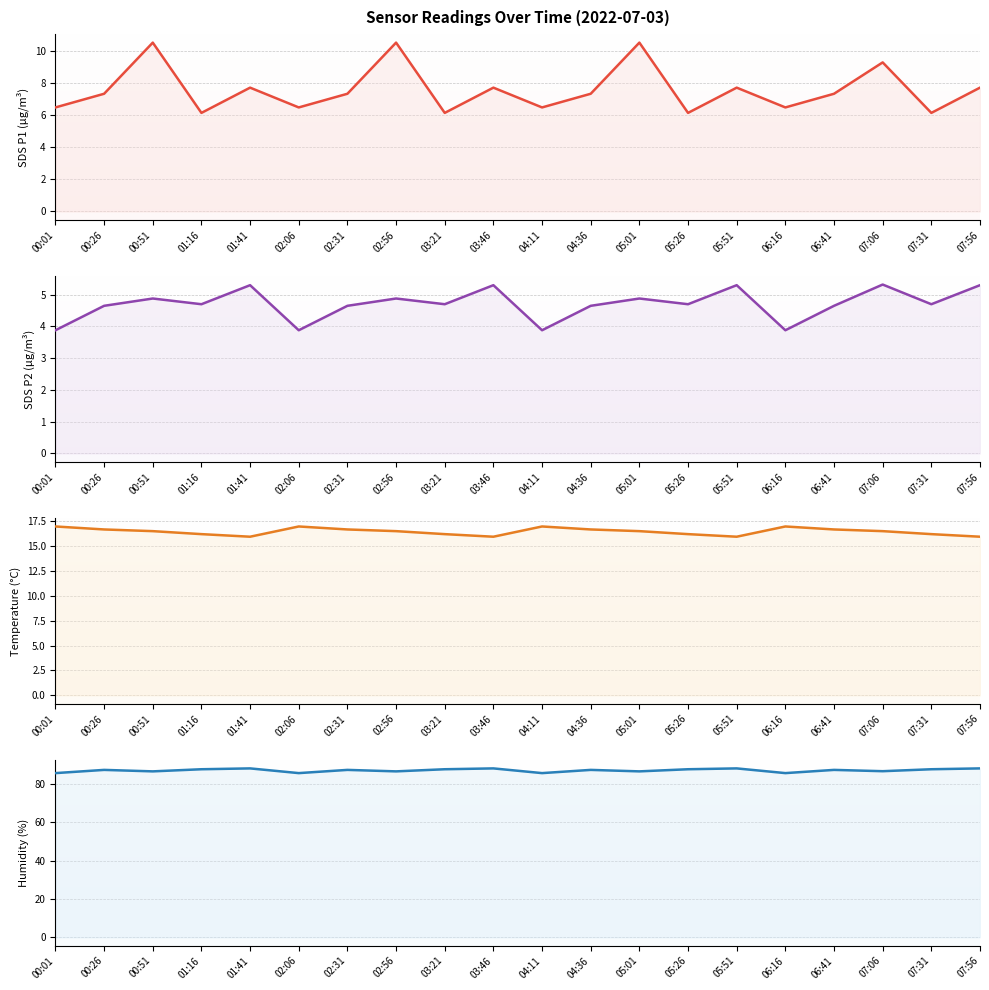

How many lines are shown in the chart?

4